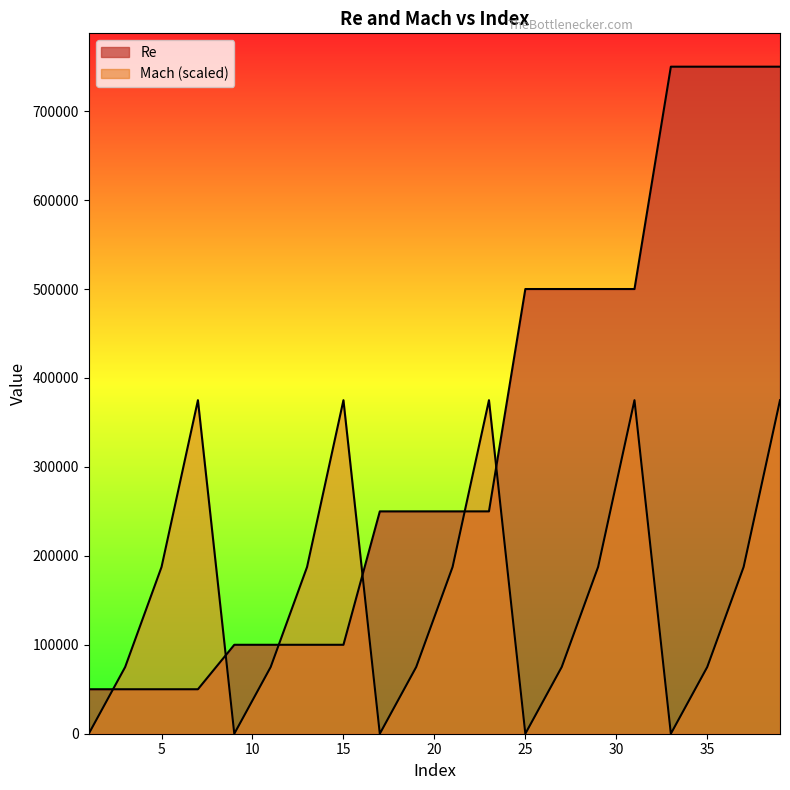

What is the difference between the second highest and minimum values in the Re series?

700000